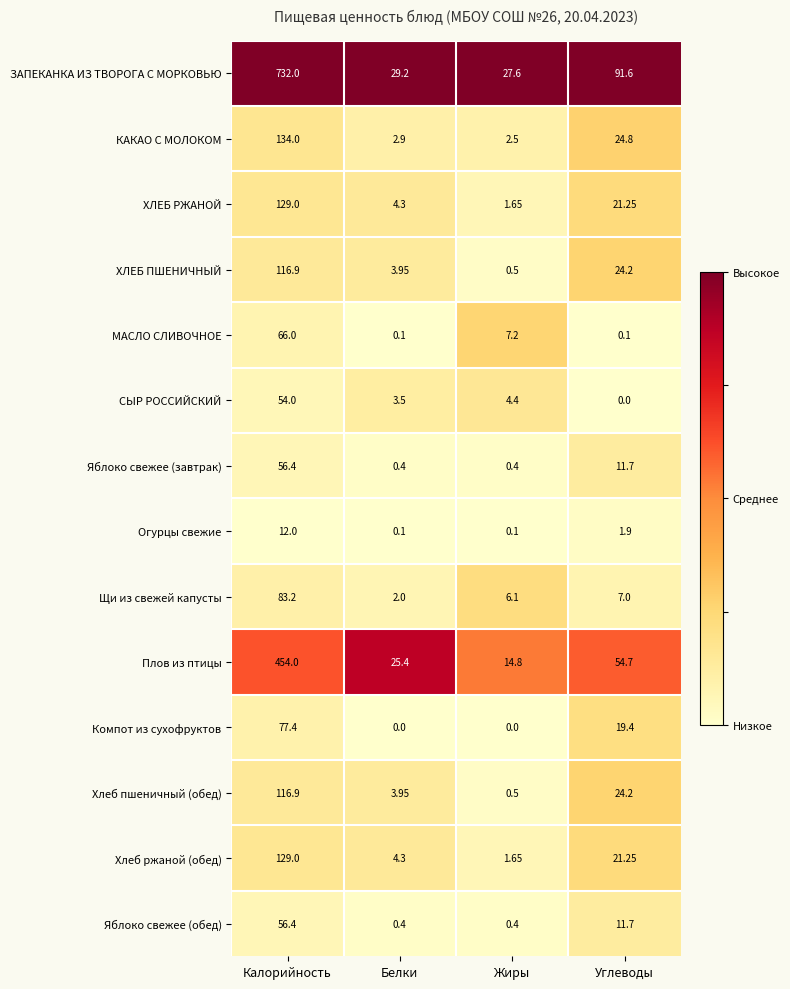

Where is Плов из птицы nearest to the value 234?

Углеводы